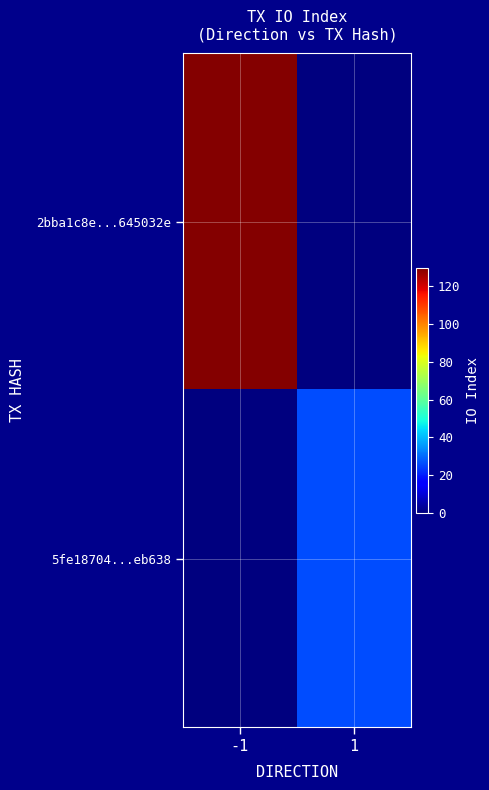

Which series has the largest range (max minus min)?

2bba1c8e...645032e